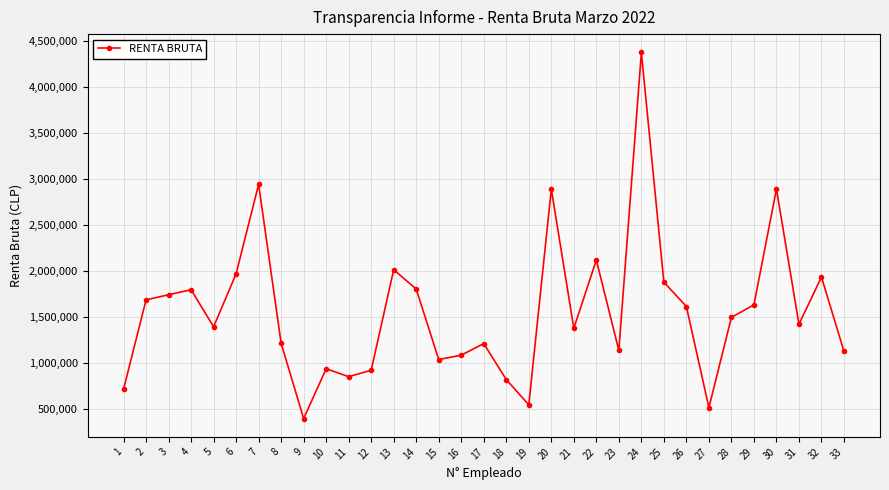

How many points are lower than both their immediate neighbors (excluding endpoints)?

9